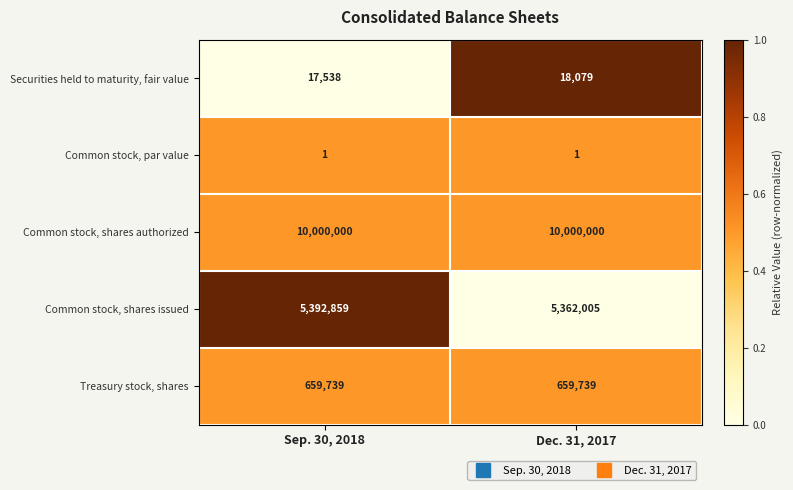

Rank the series by their maximum value, from lowest to highest.

Common stock, par value, Securities held to maturity, fair value, Treasury stock, shares, Common stock, shares issued, Common stock, shares authorized